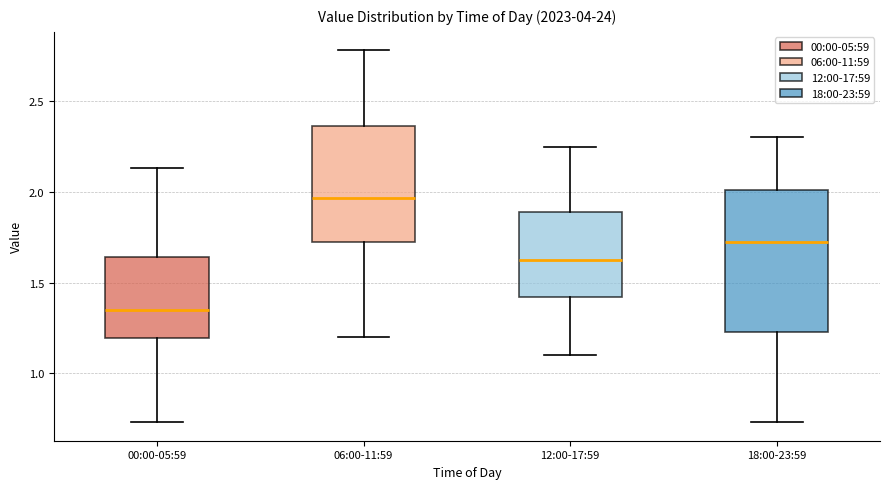

Reading left to right, read every box against the y-axis: the position of its median line, the range the box covers, and the ends of its whiskers. The values are not printed on the chart, so give them approximately, as read against the axis.

00:00-05:59: median 1.35, box 1.20 to 1.65, whiskers 0.75 to 2.15
06:00-11:59: median 1.95, box 1.70 to 2.35, whiskers 1.20 to 2.80
12:00-17:59: median 1.65, box 1.40 to 1.90, whiskers 1.10 to 2.25
18:00-23:59: median 1.75, box 1.25 to 2.00, whiskers 0.75 to 2.30